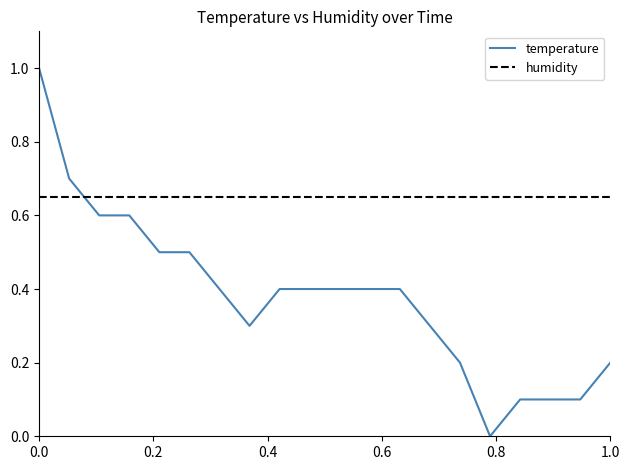

What are all the series names shown in the legend?

temperature, humidity